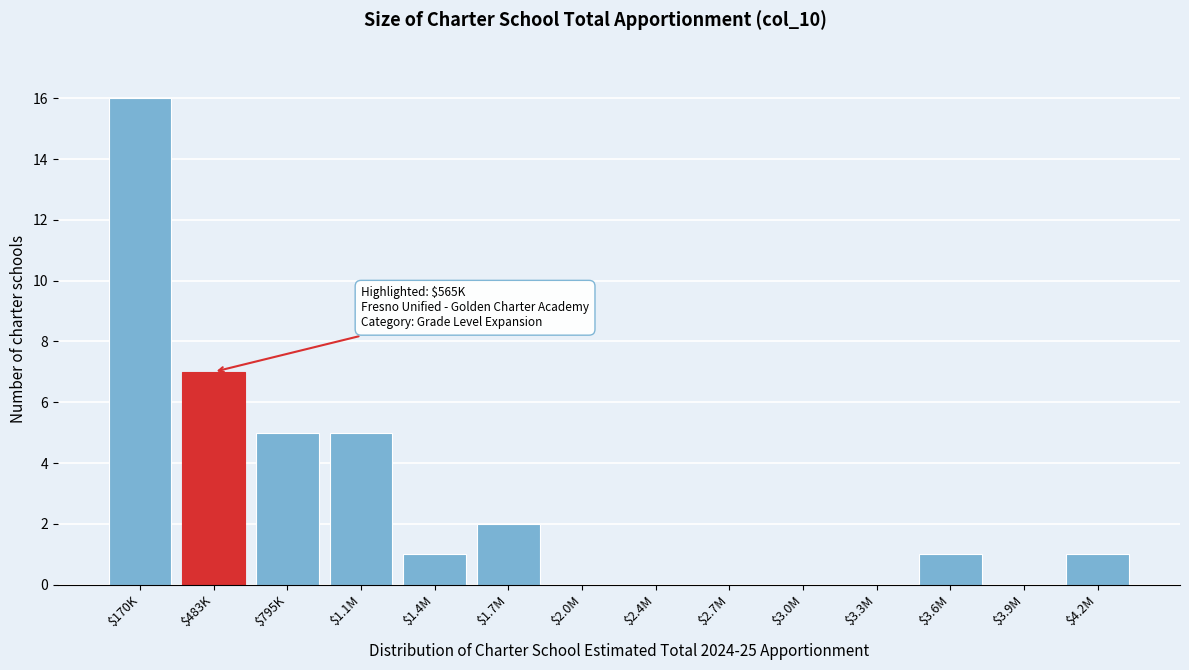

At which category does the chart reach its peak across all series?

$170K